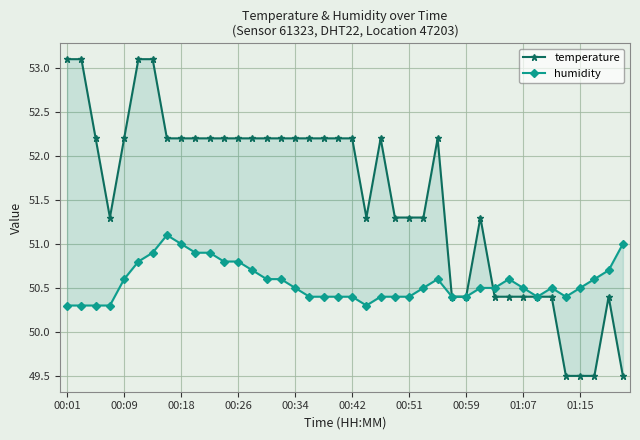

Between 22 and 38, which series saw the biggest shift?

temperature